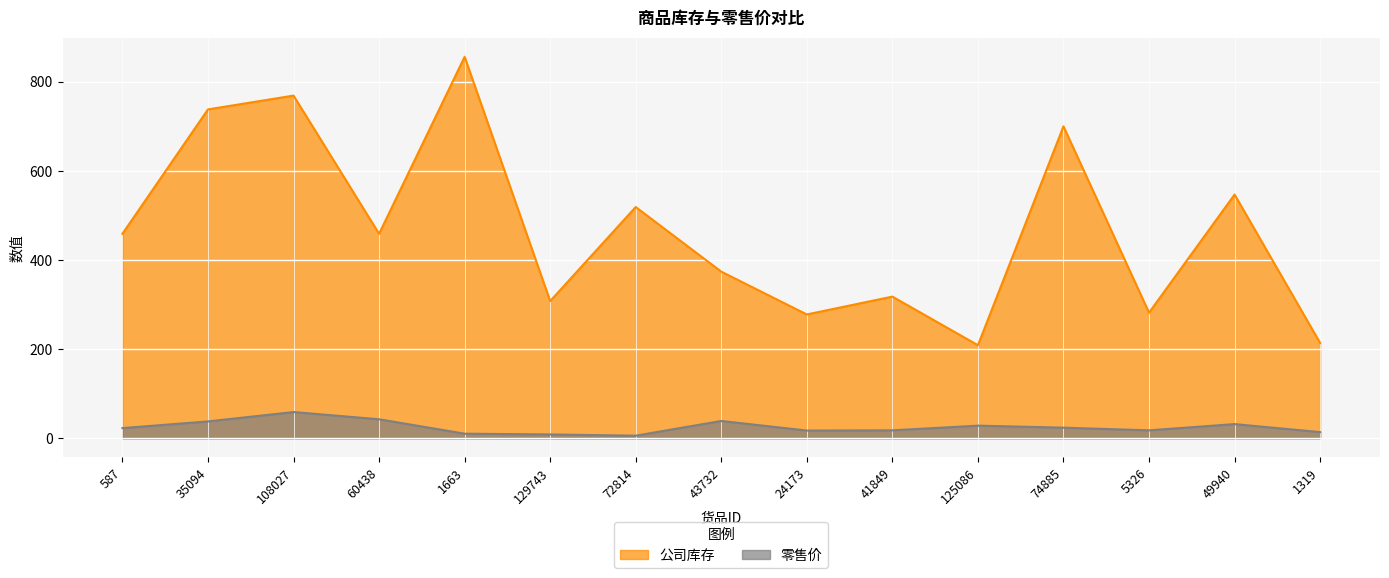

Rank the series at 74885 from lowest to highest value.

零售价, 公司库存